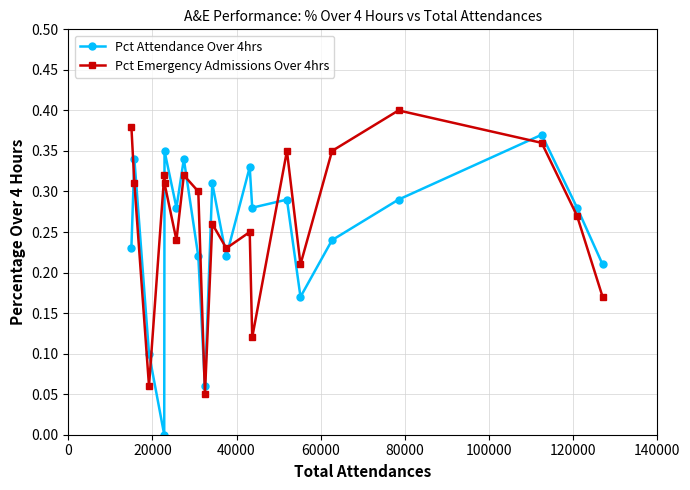

At how many categories does at least one series exceed 0?

20